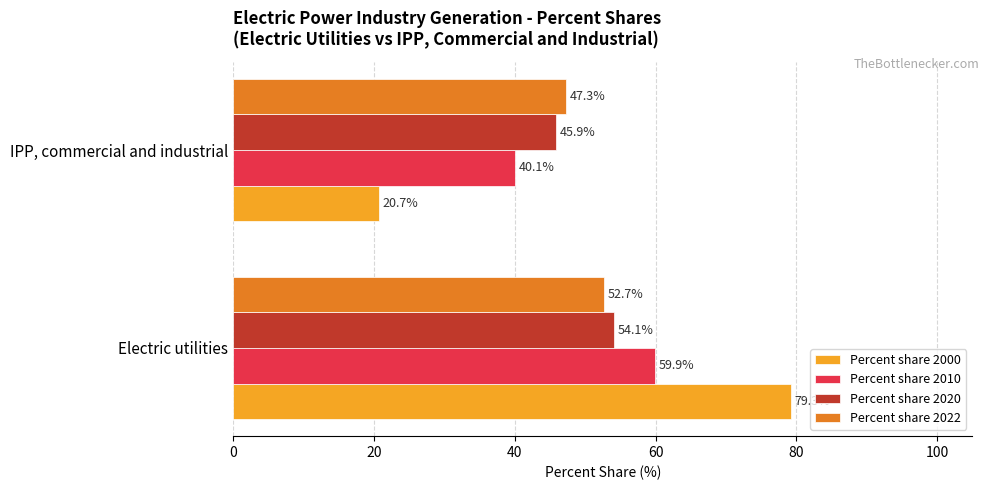

What is the difference between the maximum and minimum values in the Percent share 2020 series?

8.2